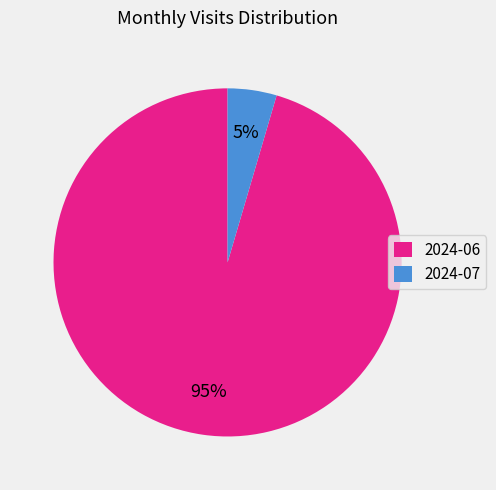

To the nearest percent, what is the combined percentage of 2024-06 and 2024-07?

100%